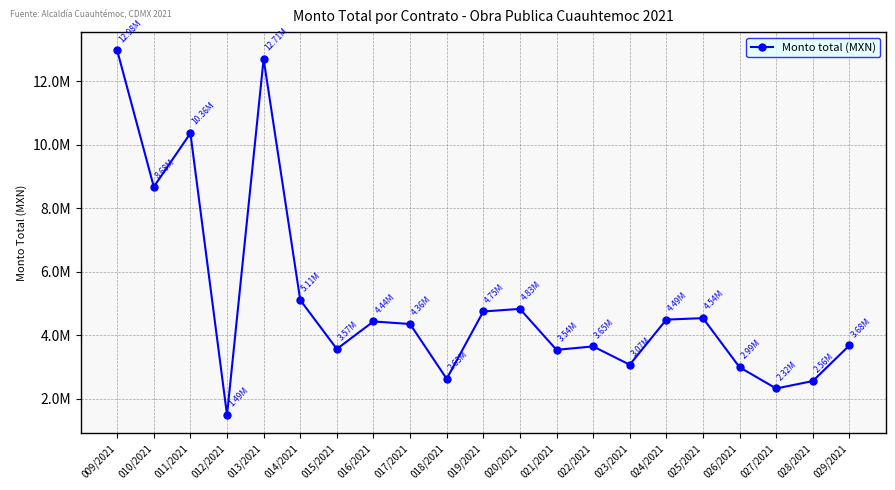

What is the greatest value displayed?

12975714.8